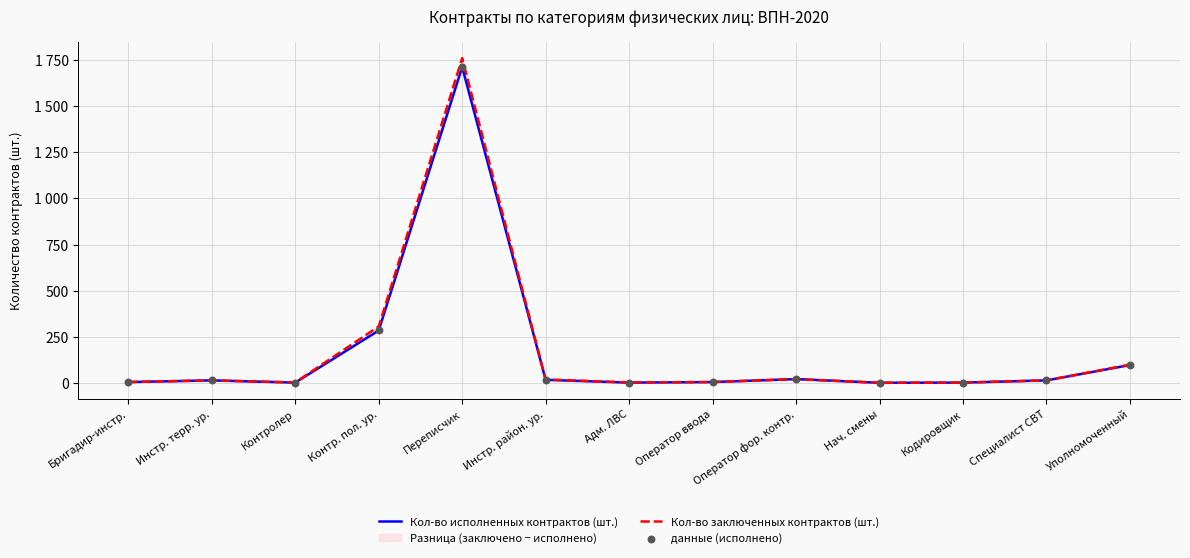

Which series has the largest Y range (max minus min)?

Кол-во заключенных контрактов (шт.)